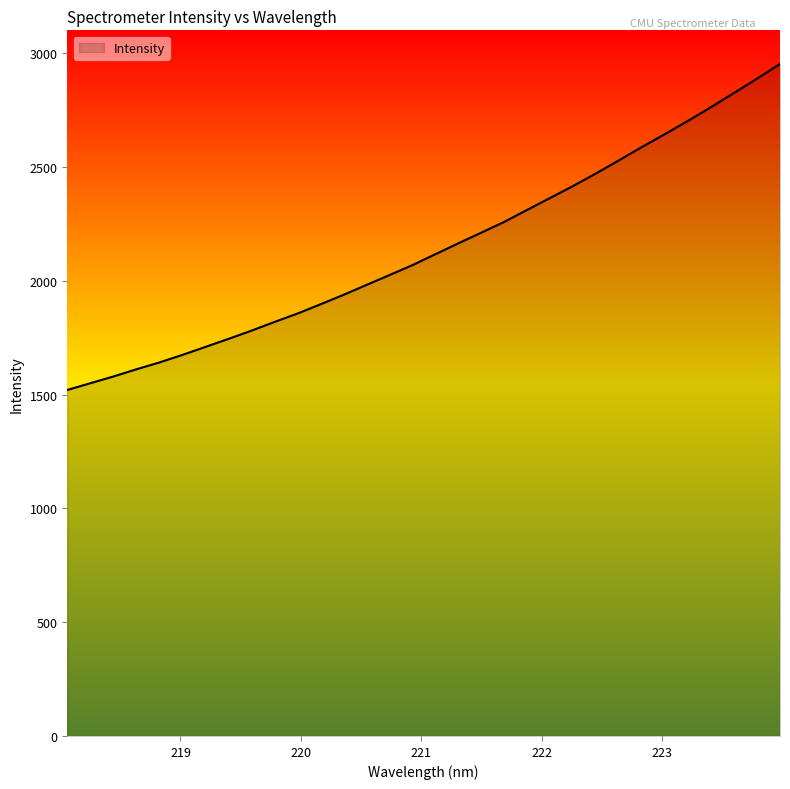

Does the chart have visible grid lines?

No